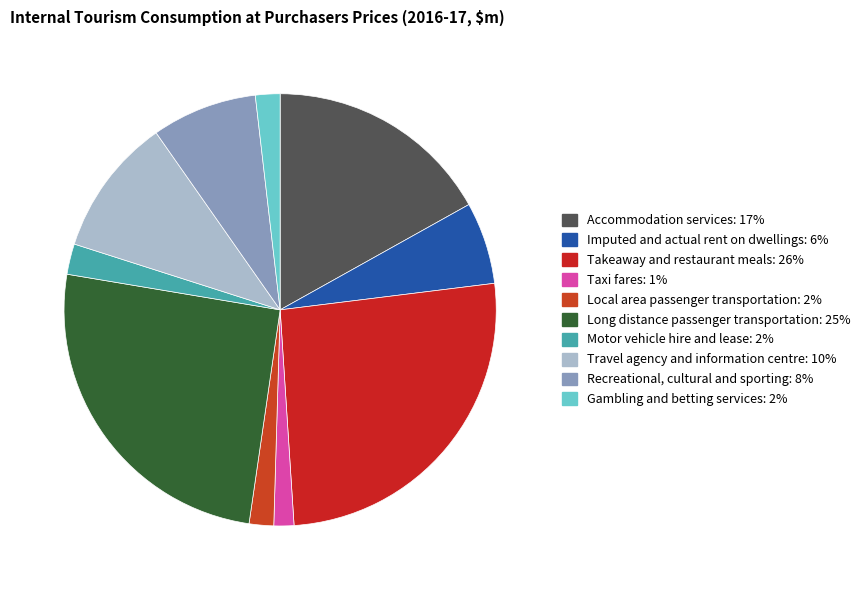

Is it true that Gambling and betting services is 1% of the pie?

False